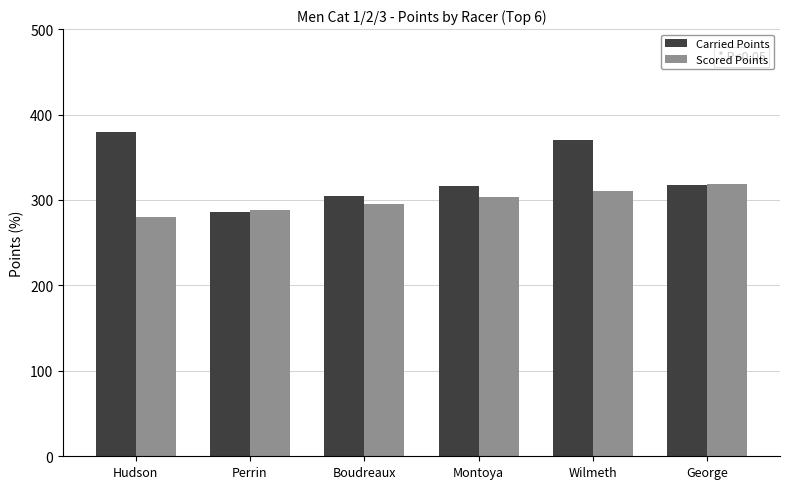

How many data points in Carried Points are less than 318?

3